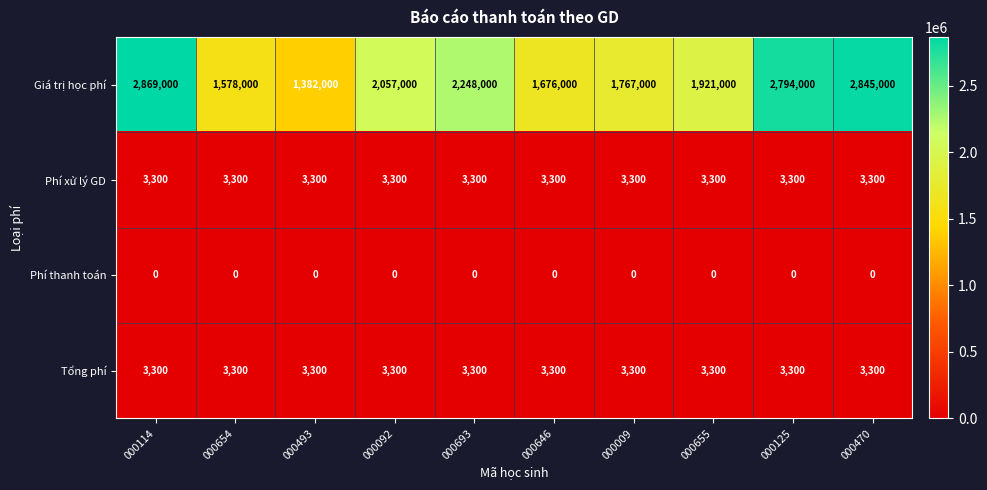

What is the total value across all series at 000114?

2875600